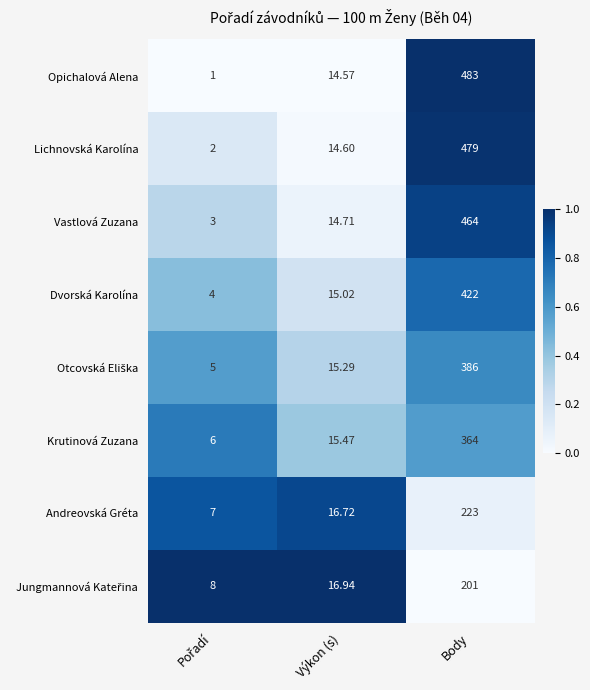

At which category is the sum across all series the highest?

Body